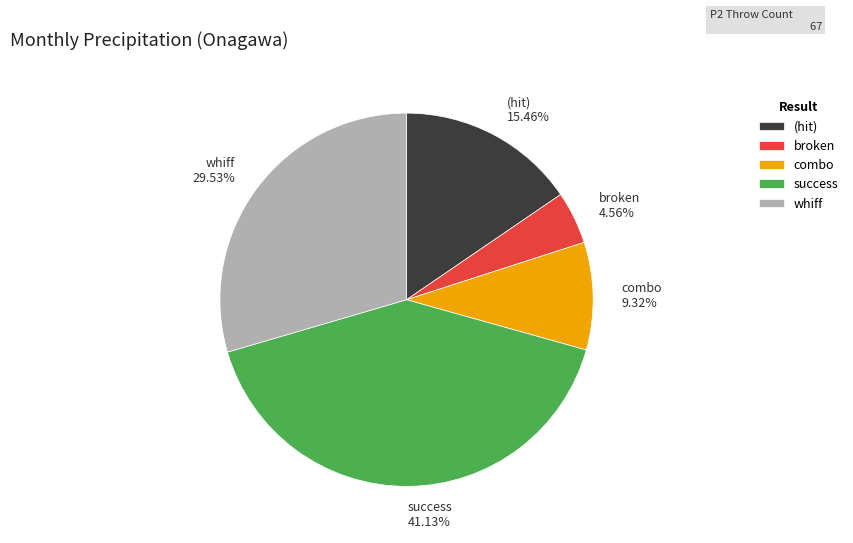

Which category has the smallest portion of the pie?

broken